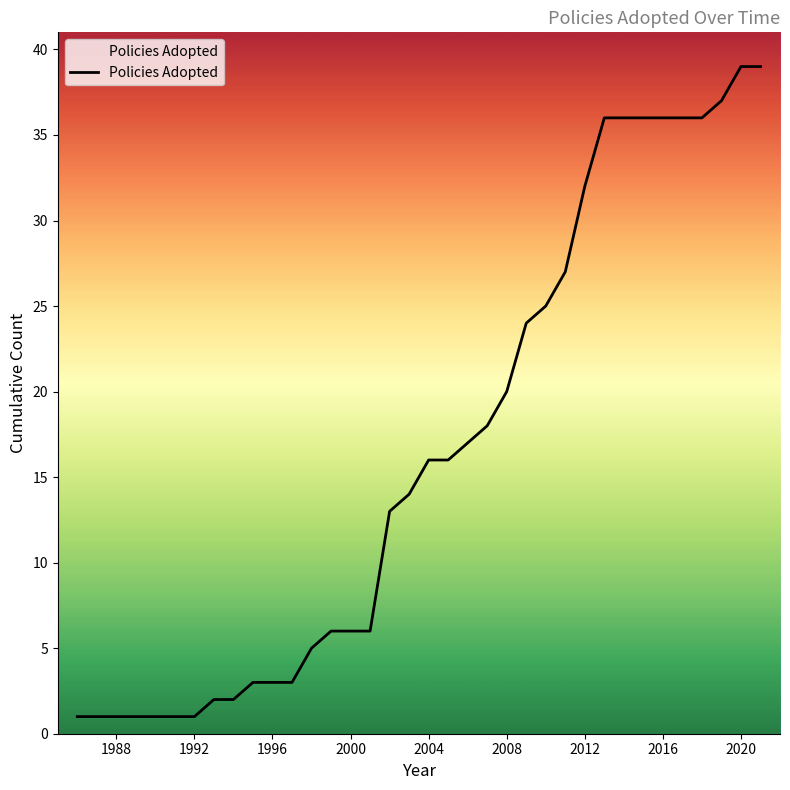

What is the smallest value displayed?

1